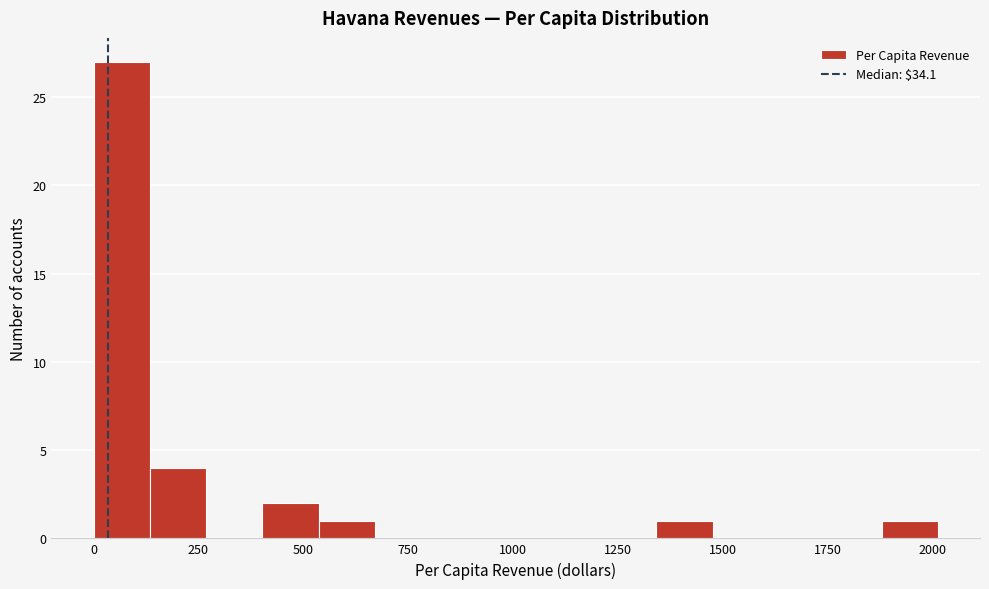

Read against the x-axis, roughly where is the centre of the tallest bar?

50